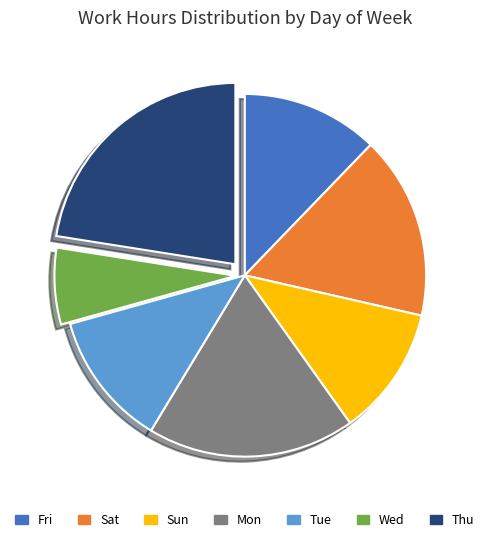

Combined, do Tue and Sat account for over 50%?

No